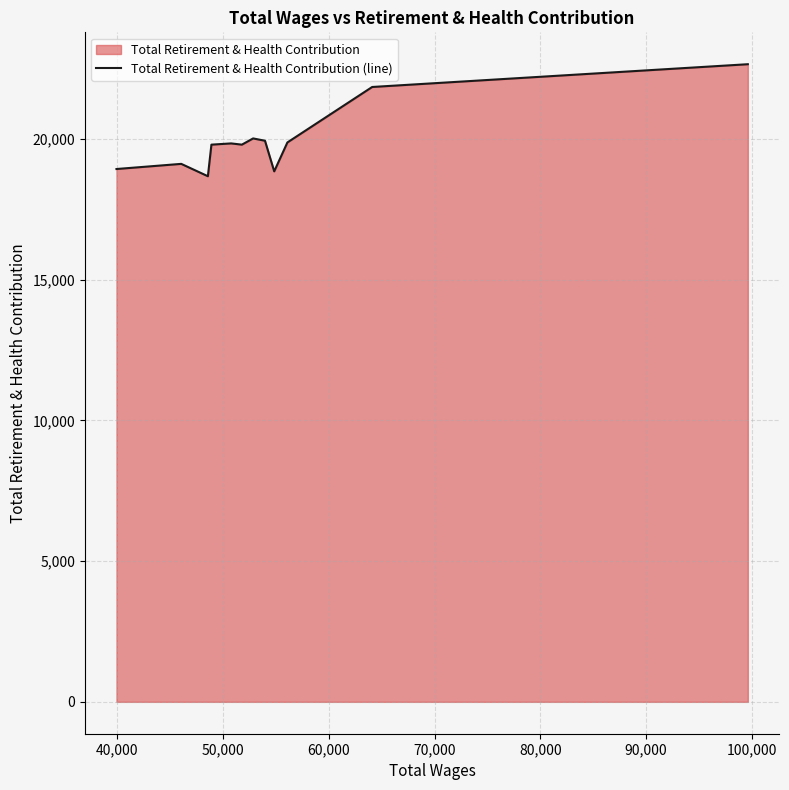

What is the difference between the maximum and minimum values?

3980